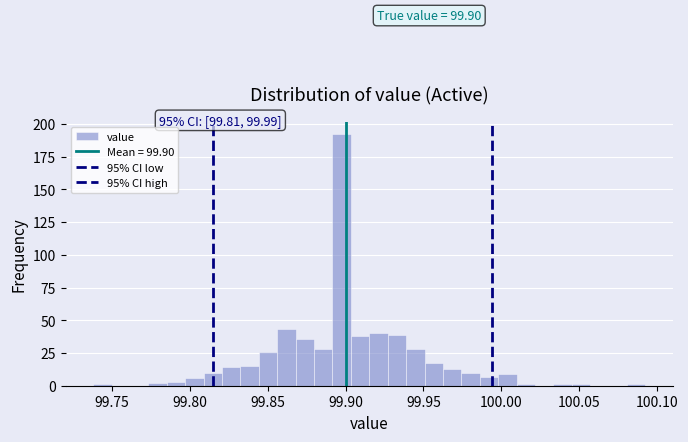

Read against the x-axis, roughly where is the centre of the tallest bar?

99.900